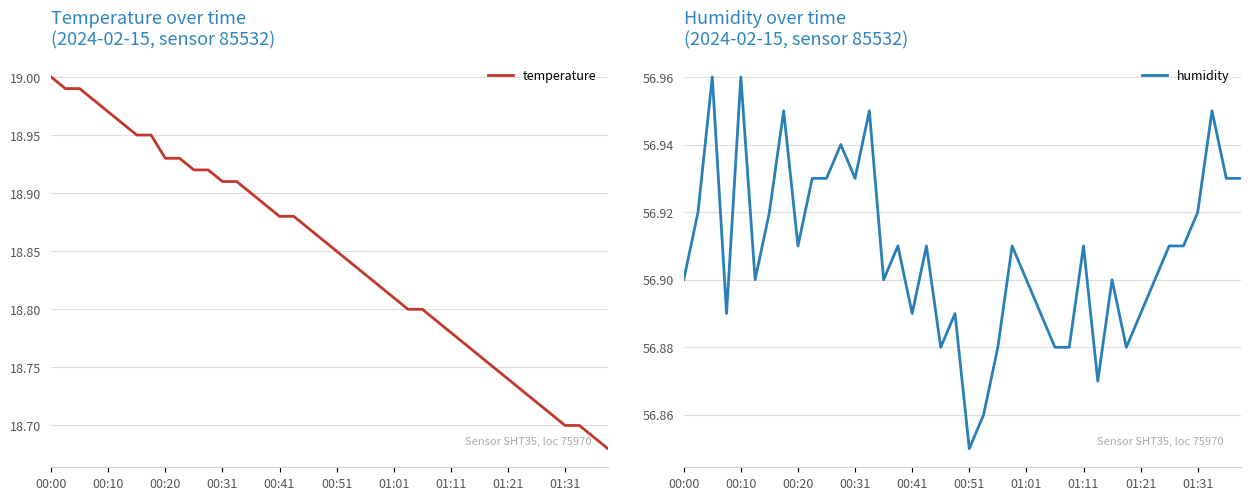

Is this an area chart (filled region under the line)?

No